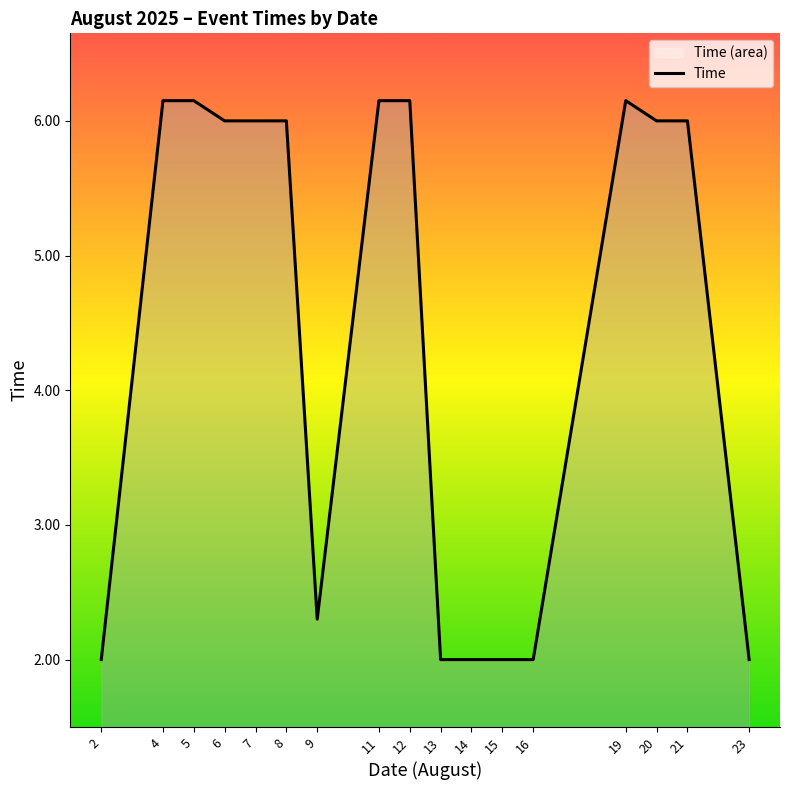

Is it true that the value at 14 is 0.7?

False